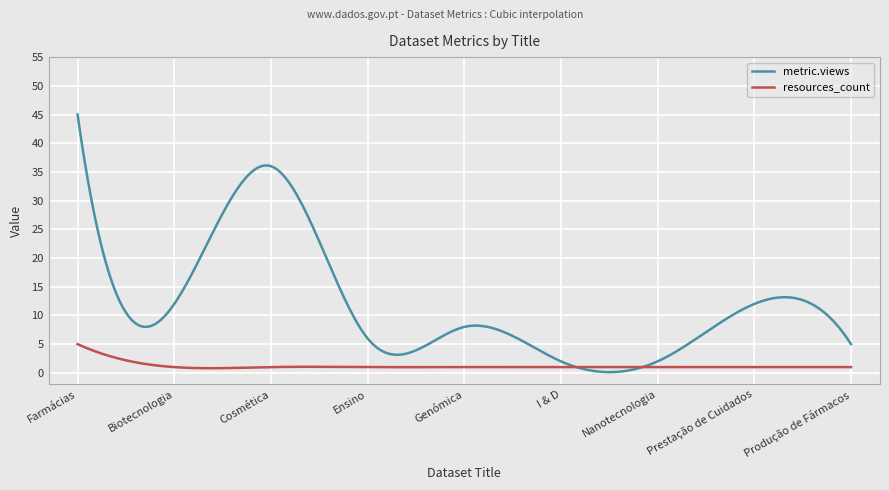

Which series has the widest spread of values?

metric.views